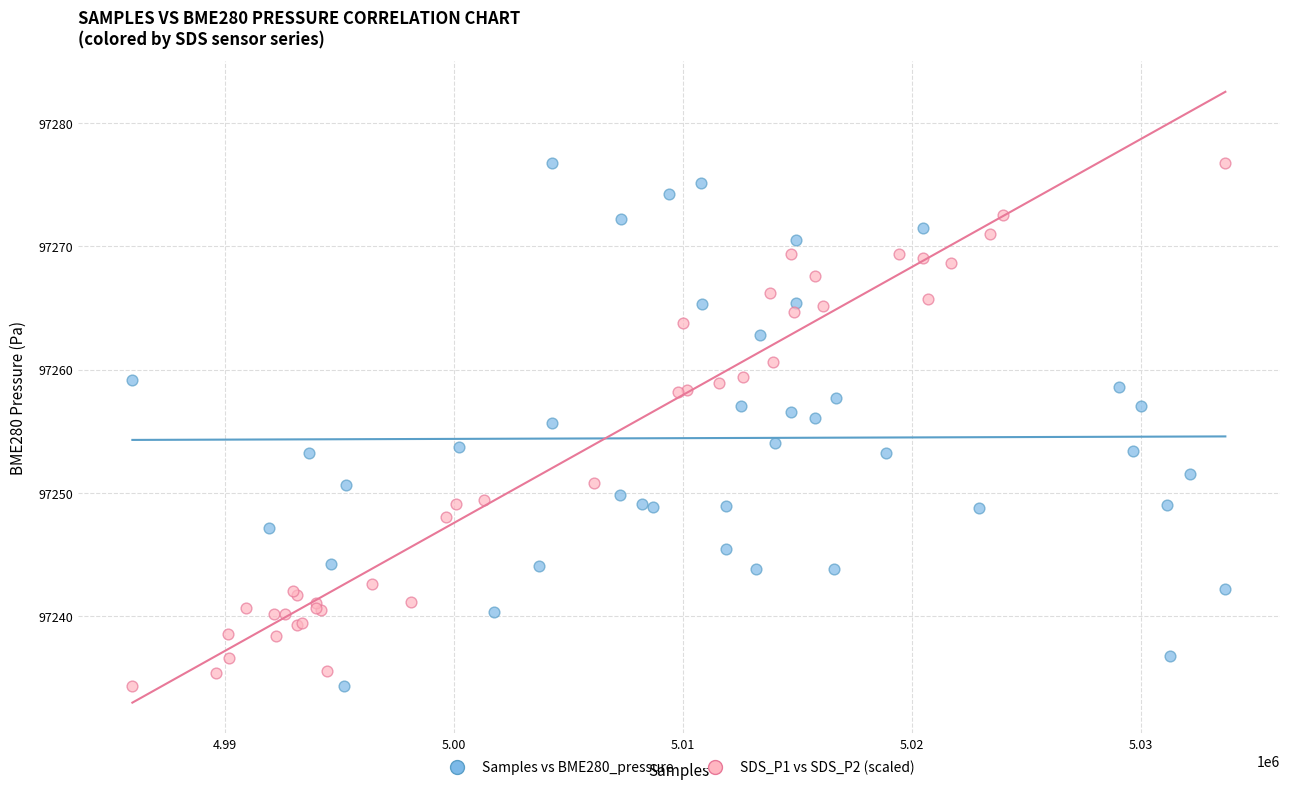

What are all the series names shown in the legend?

Samples vs BME280_pressure, SDS_P1 vs SDS_P2 (scaled)